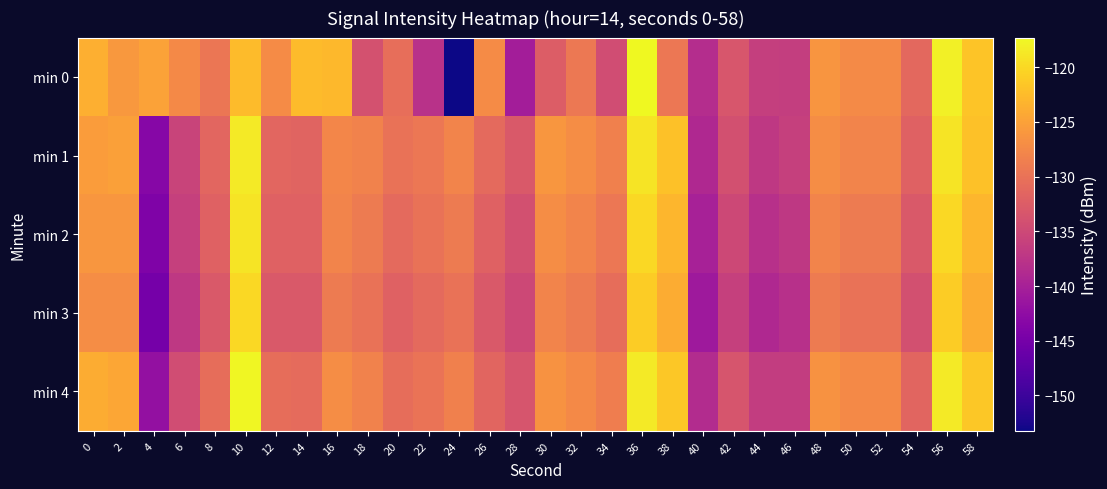

List the series in order of their overall mean, highest first.

min 4, min 1, min 0, min 2, min 3